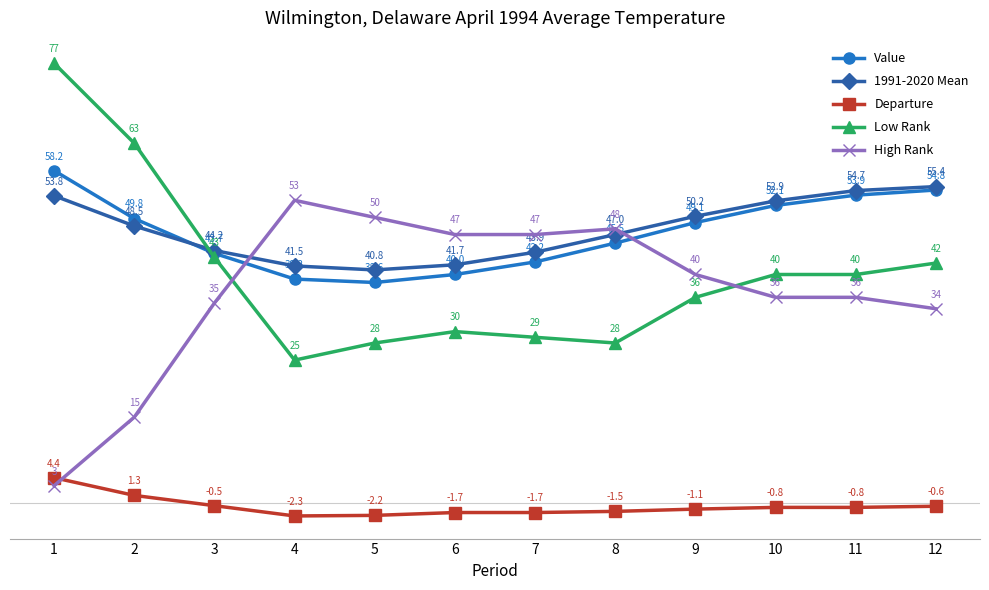

Which series has the widest spread of values?

Low Rank